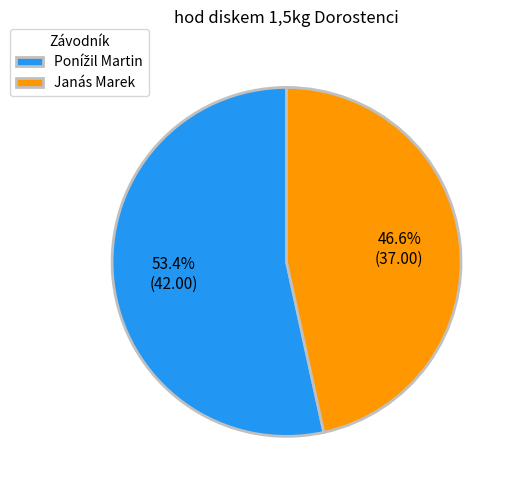

The Janás Marek slice represents 47% of the pie. True or false?

True